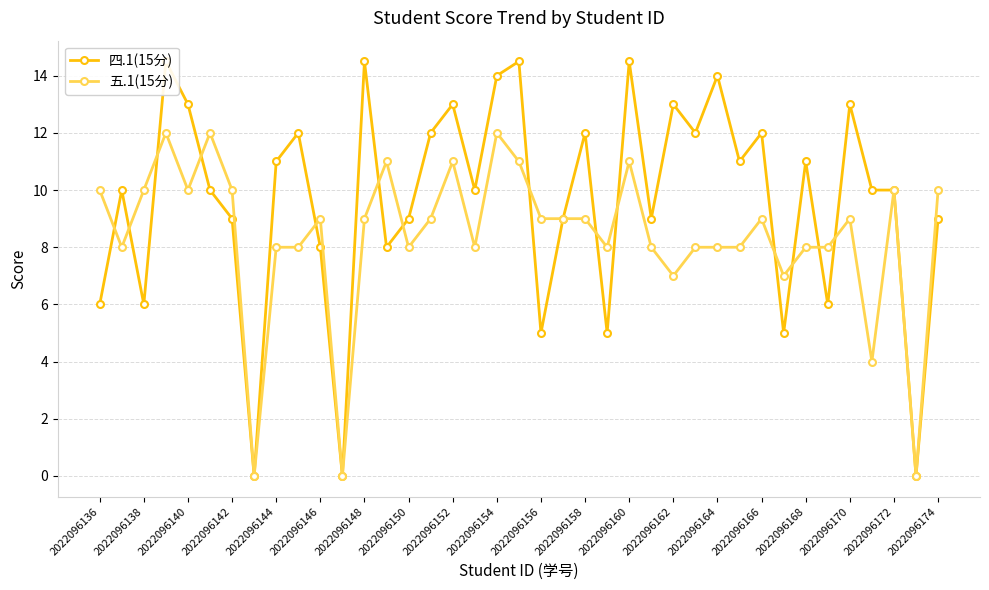

True or false: 五.1(15分) has more than 0 interior local peaks.

True